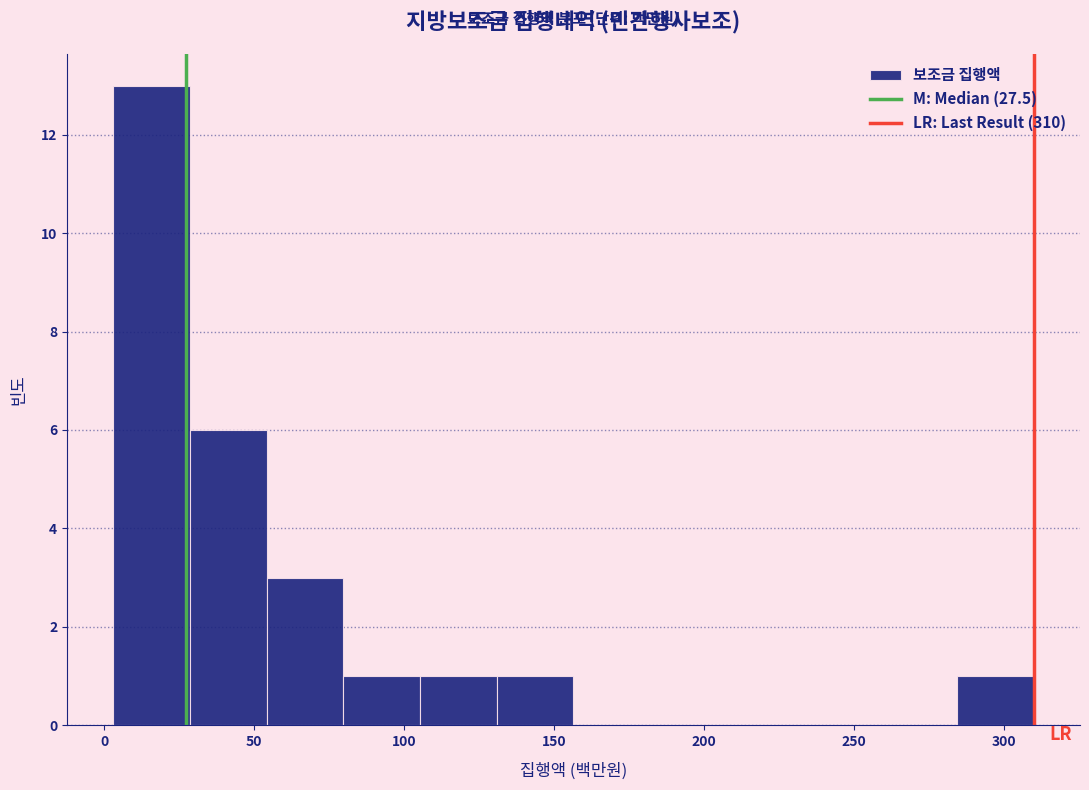

Reading left to right, transcribe this chart: for each bar, give the range it covers on the x-axis and its height. Neither the bar edges nor the heights are printed on the chart, so give them approximately, as read against the axes.

5 to 30: 13
30 to 55: 6
55 to 80: 3
80 to 105: 1
105 to 130: 1
130 to 155: 1
155 to 180: 0
180 to 210: 0
210 to 235: 0
235 to 260: 0
260 to 285: 0
285 to 310: 1